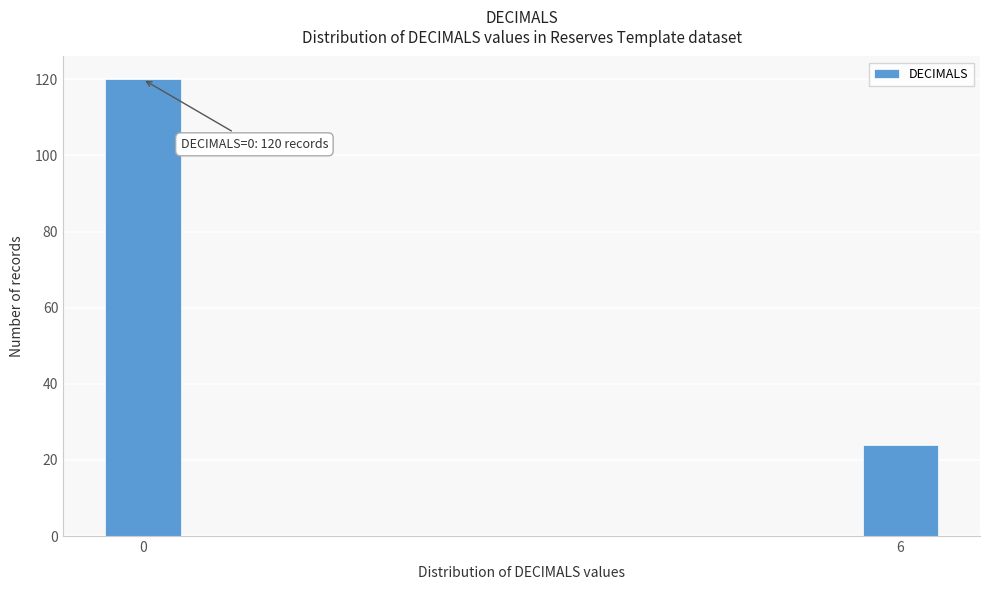

Reading left to right, transcribe all the data shown in this chart.

120	24